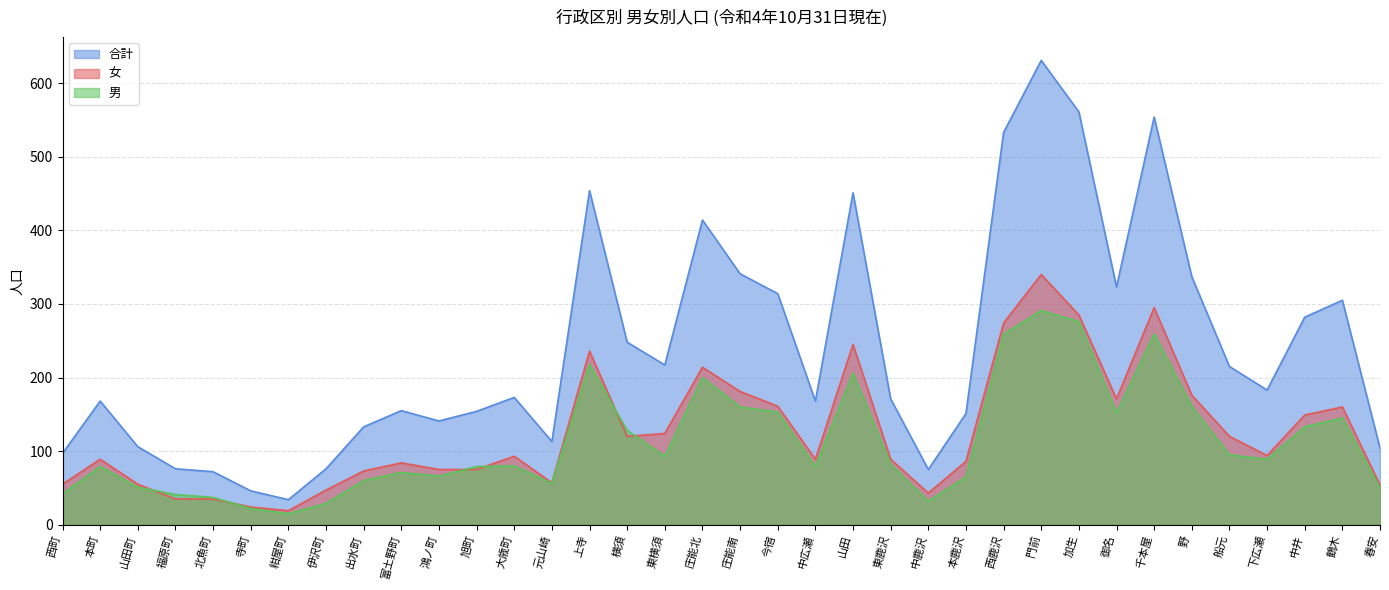

What position from the left is 北魚町?

5